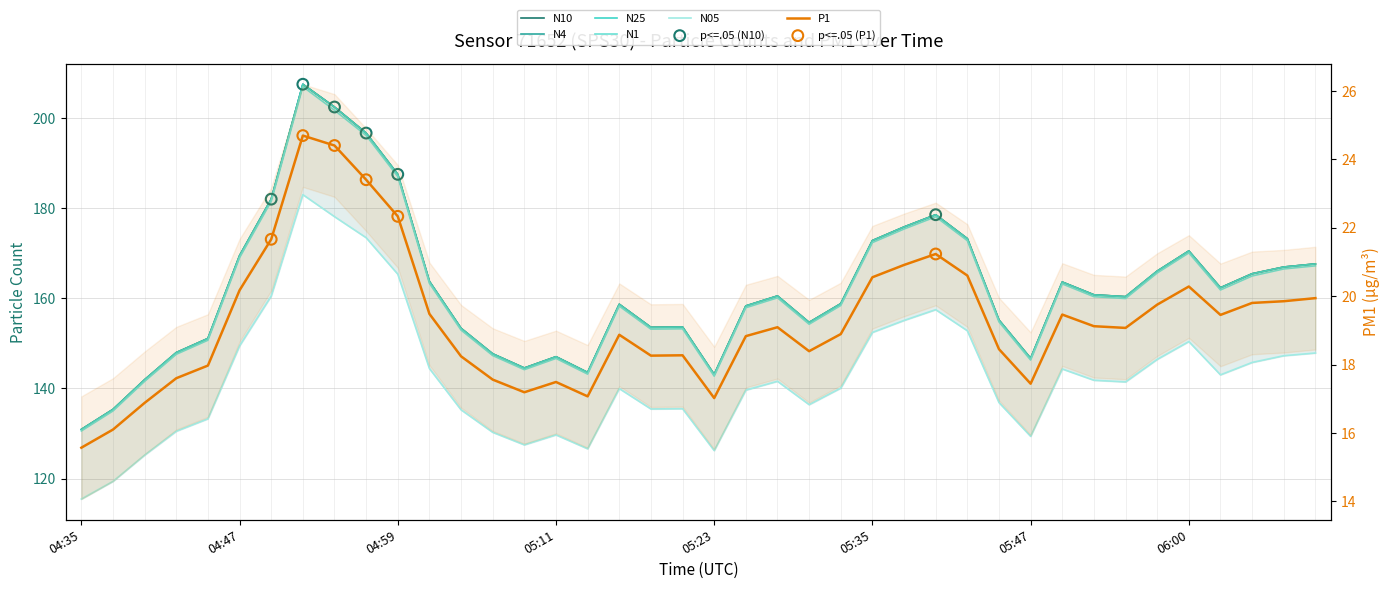

Which series has the largest total across all categories?

N10